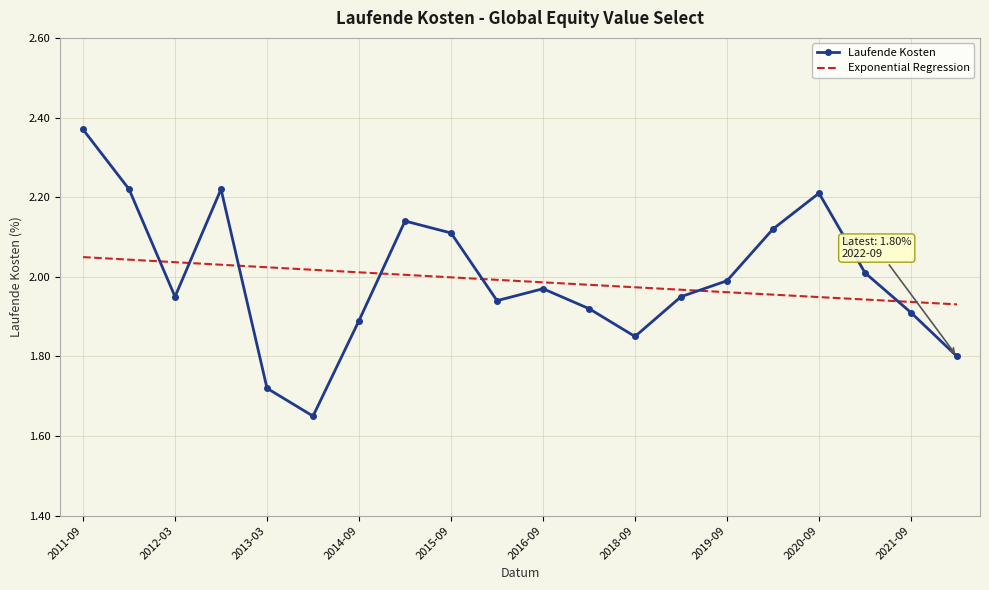

After their last crossing, which series has the higher values: Laufende Kosten or Exponential Regression?

Exponential Regression